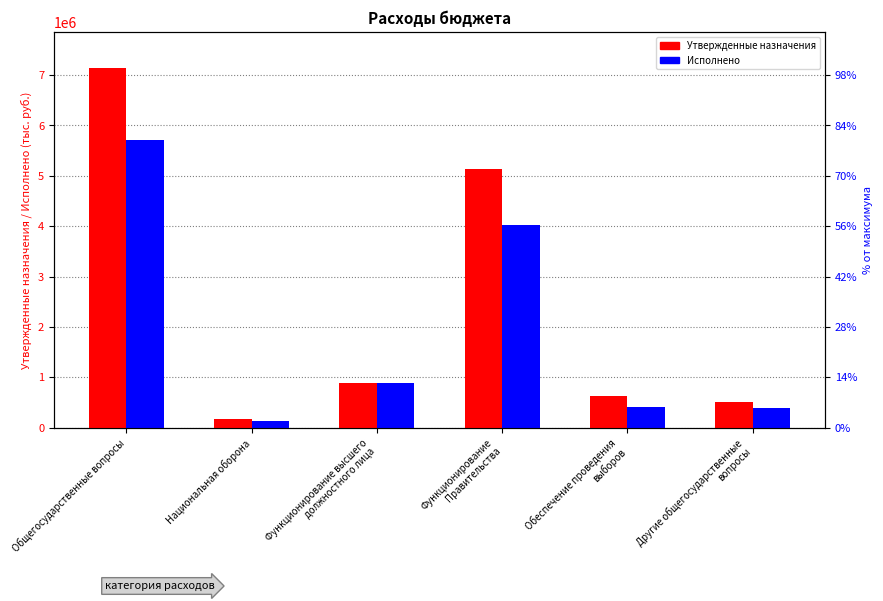

Where does the Утвержденные назначения series first go above 890400?

Общегосударственные вопросы